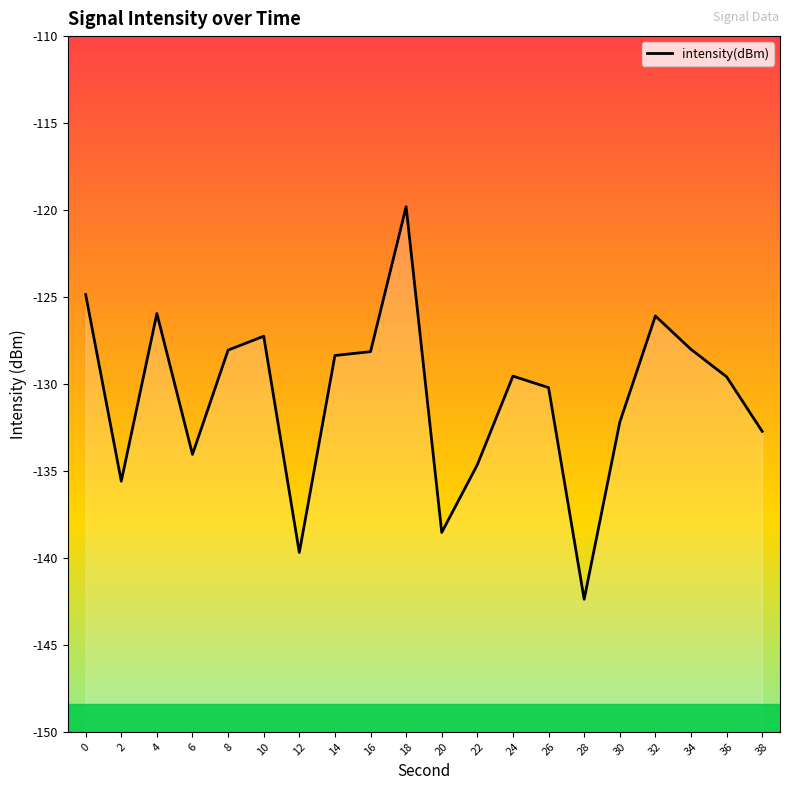

At which category does the chart reach its peak across all series?

18